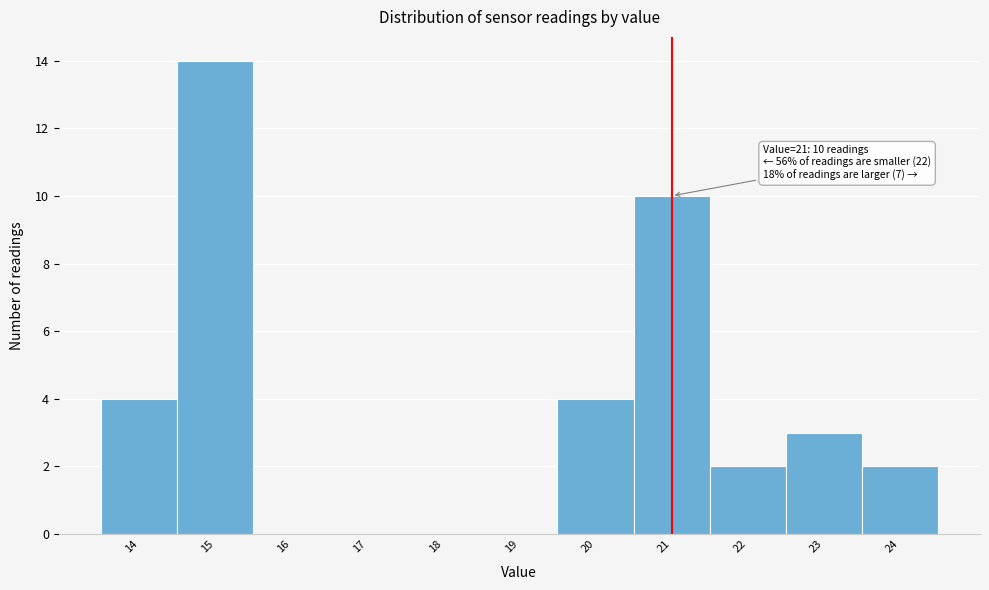

Which range on the x-axis has the tallest bar?

14.5 to 15.5